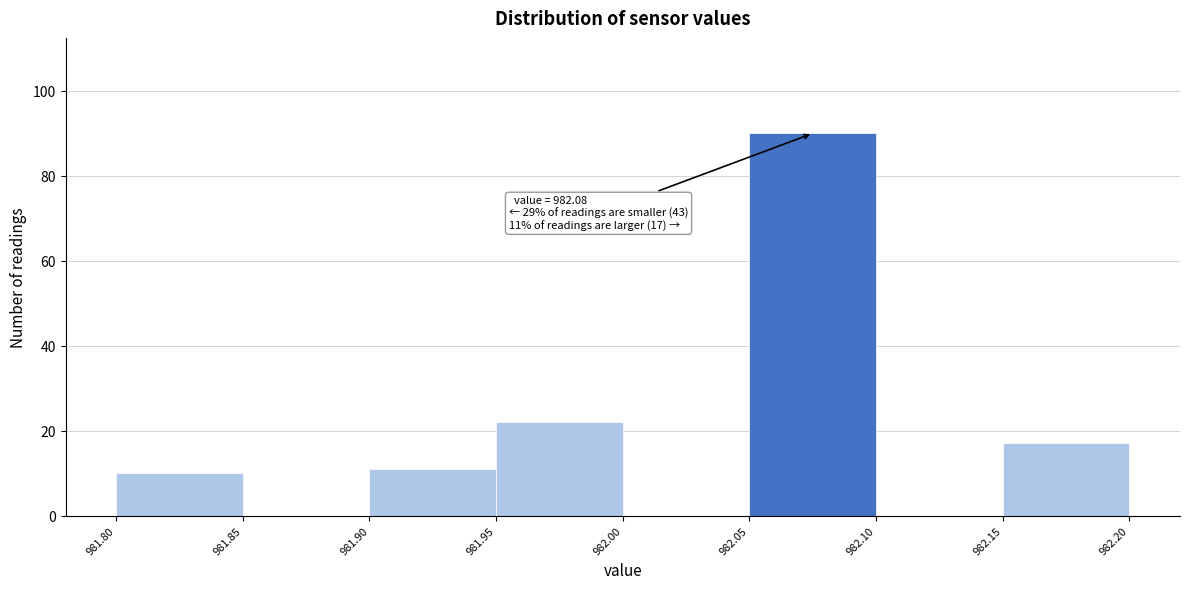

Which range on the x-axis has the tallest bar?

982.05 to 982.10